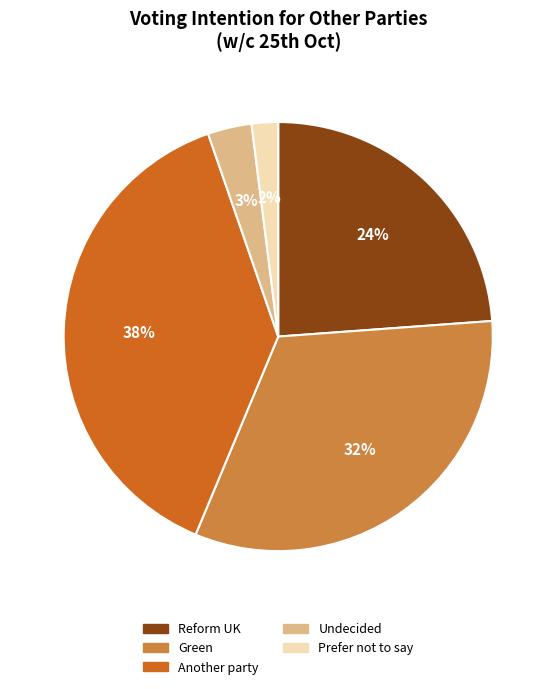

Between Green and Undecided, which is larger?

Green